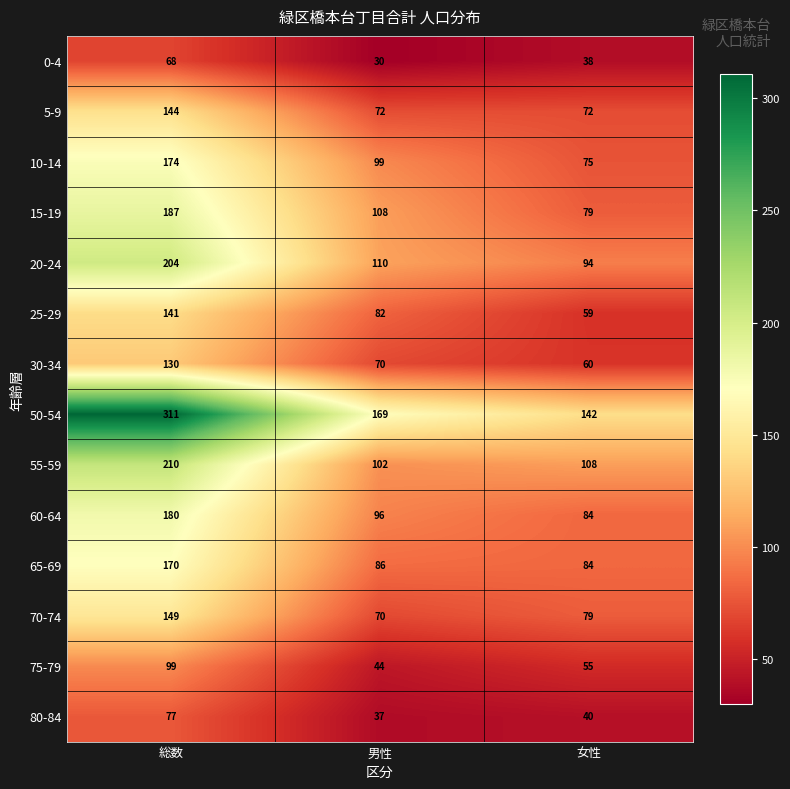

How many categories are shown in the chart?

3